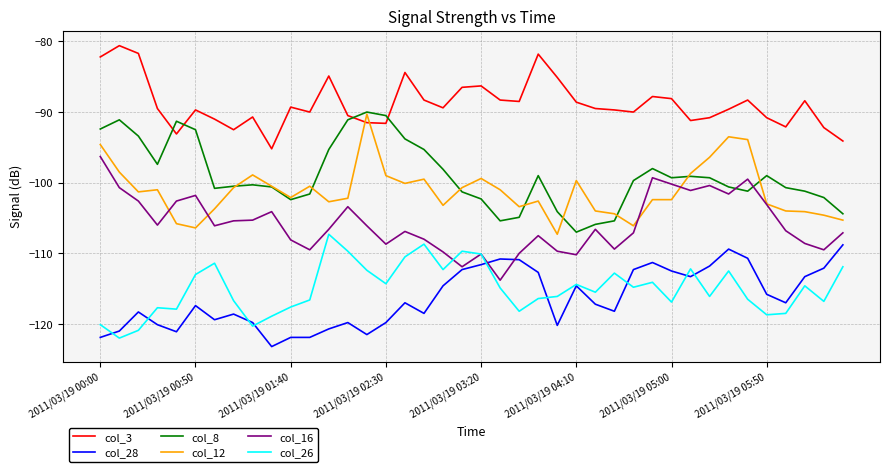

What is the smallest value displayed?

-123.2